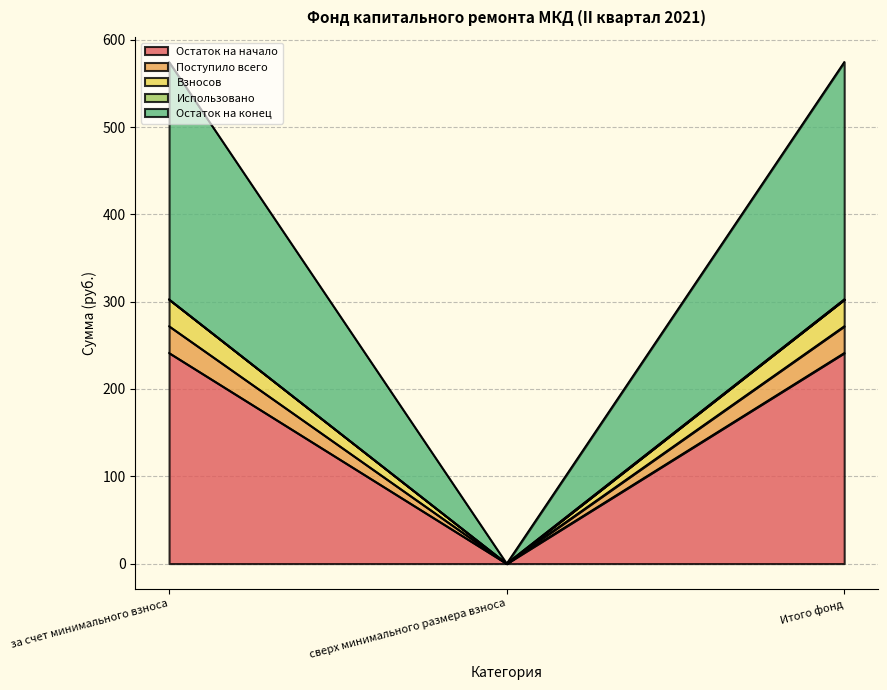

Does the chart have visible grid lines?

Yes